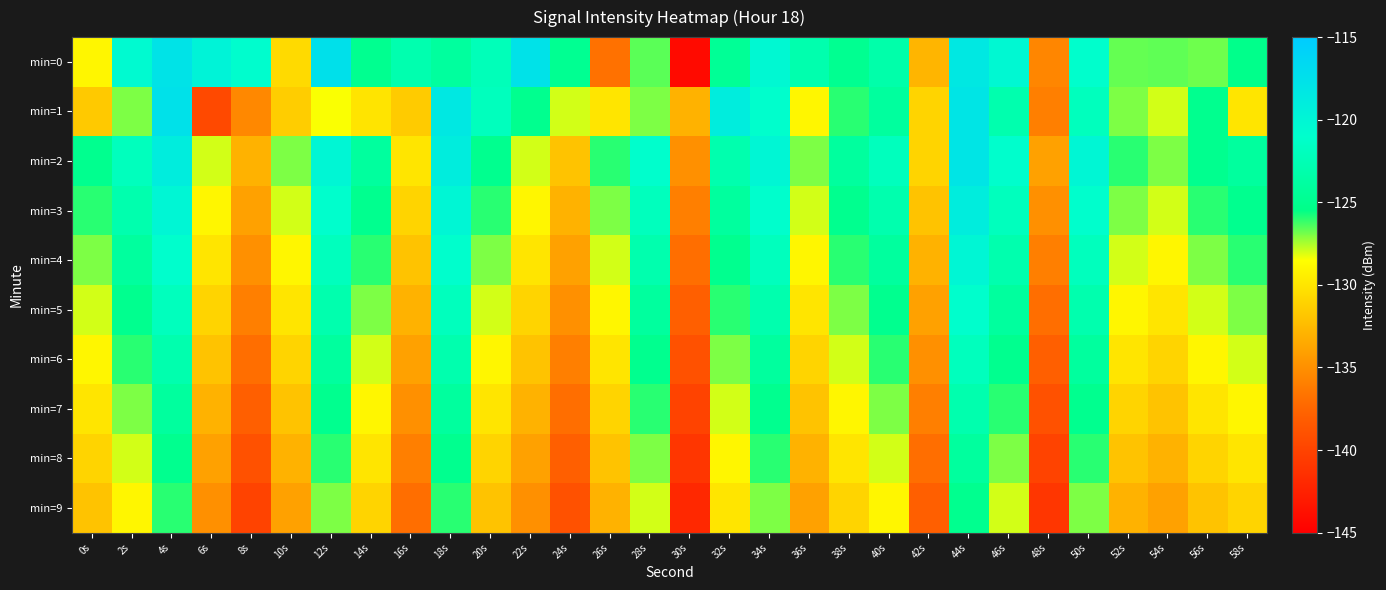

Which label corresponds to the smallest value in the chart?

30s